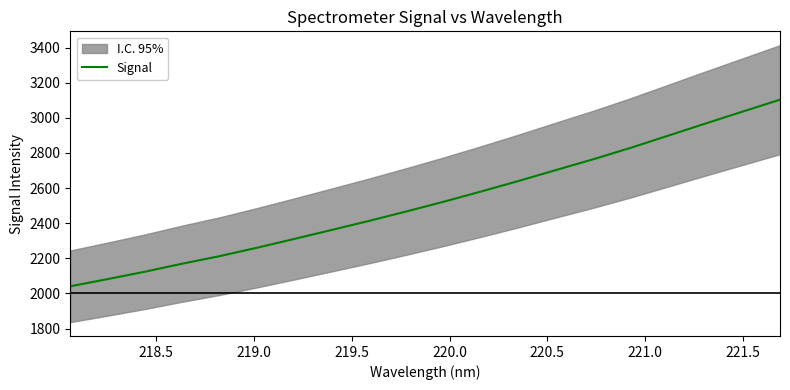

What is the highest value of the Signal series?

3103.5